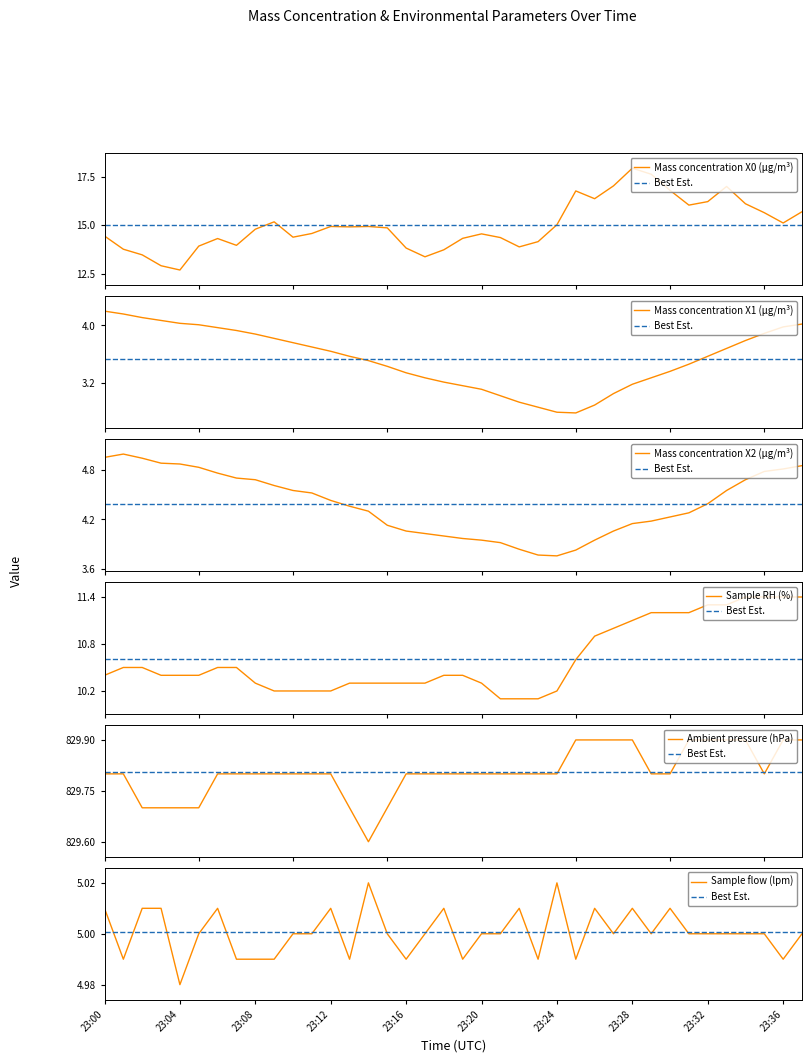

How many lines are shown in the chart?

6